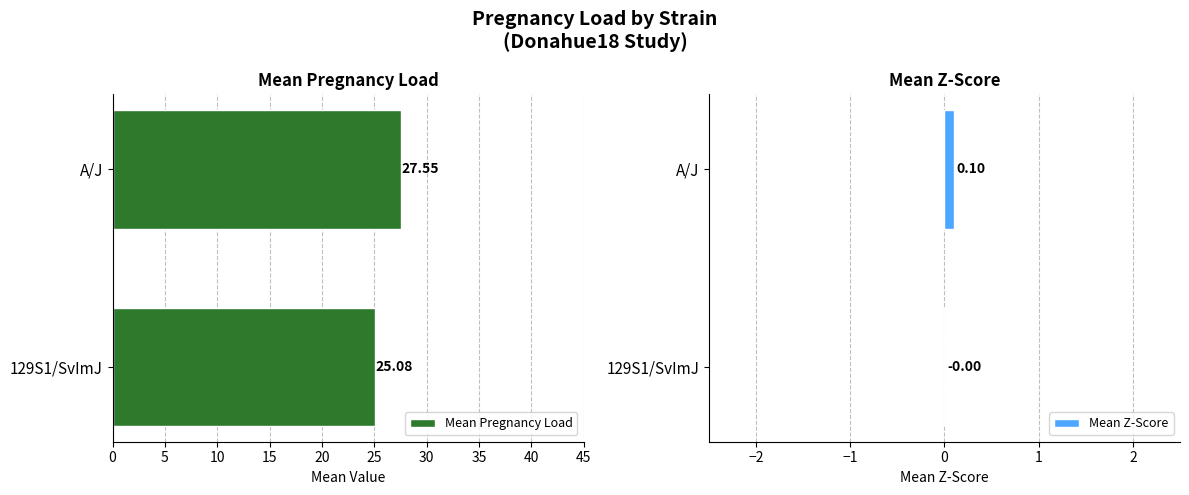

True or false: Mean Pregnancy Load has a value of 11.8 at A/J.

False